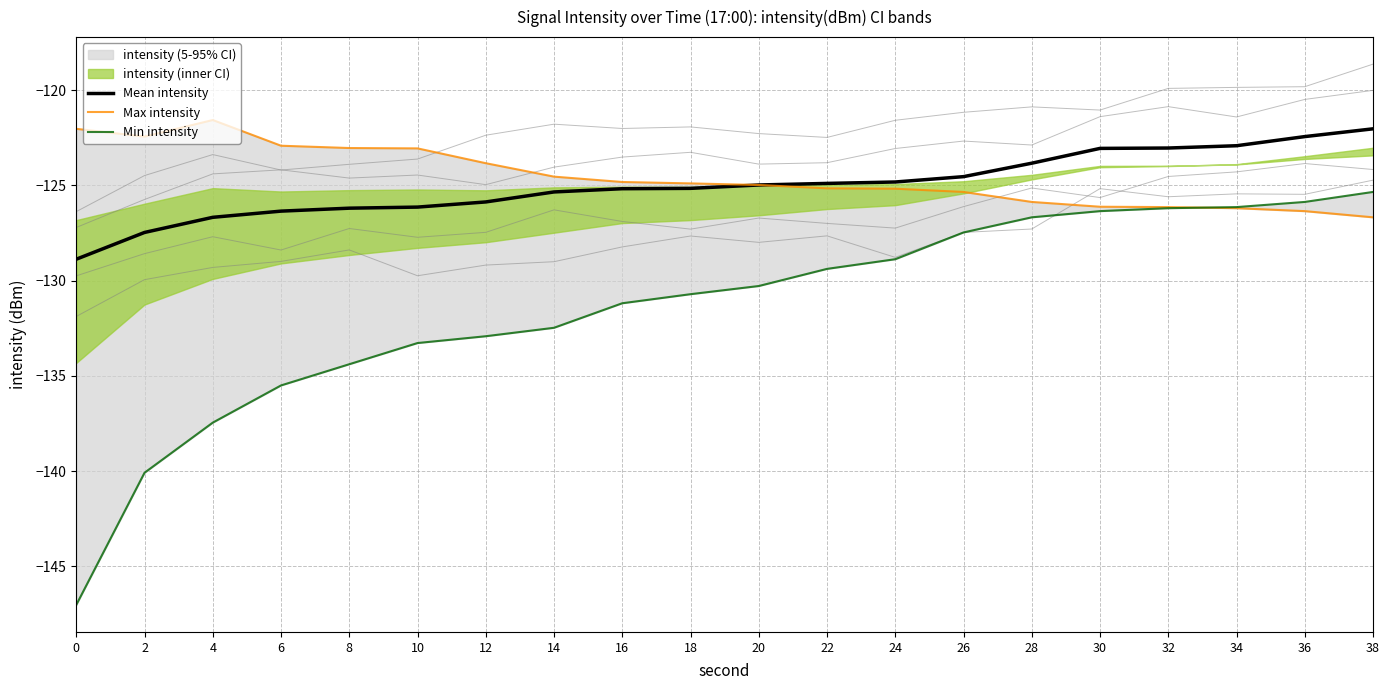

At which label does Mean intensity first exceed -124?

28